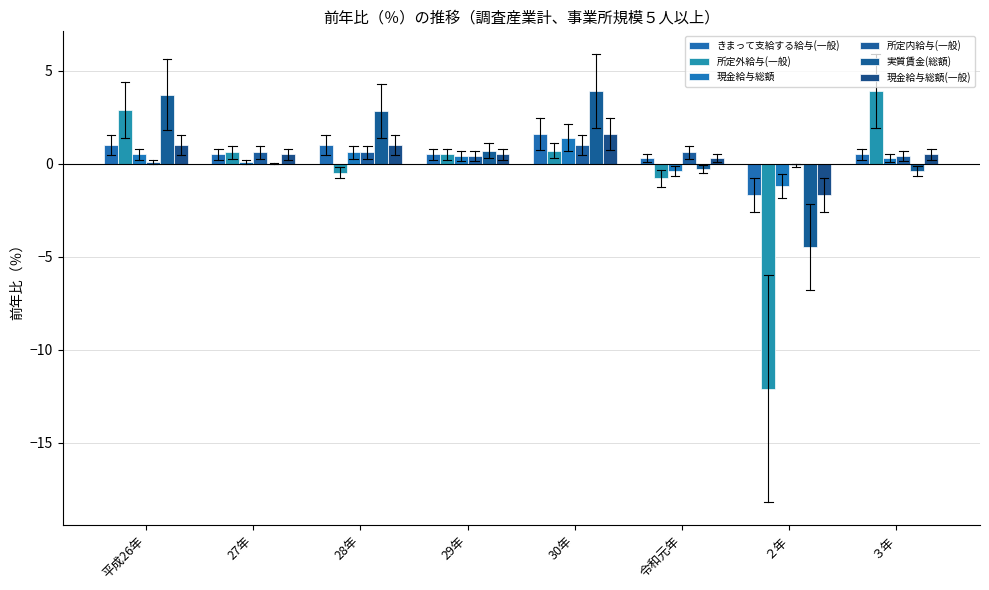

What is the total value across all series at 平成26年?

9.2